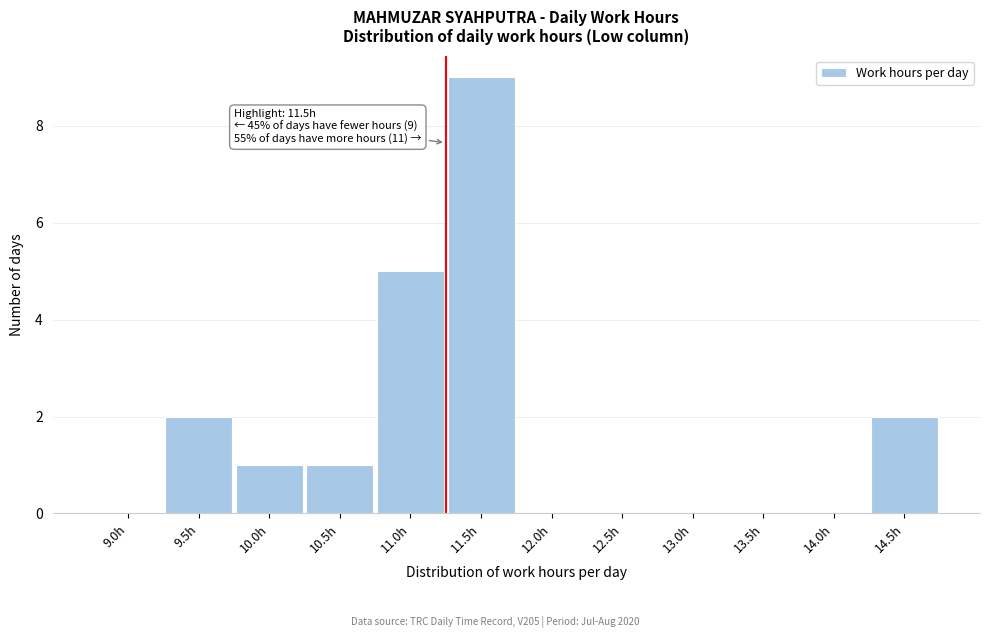

Reading right to left, extract all data points from this chart.

14.5h=2	14.0h=0	13.5h=0	13.0h=0	12.5h=0	12.0h=0	11.5h=9	11.0h=5	10.5h=1	10.0h=1	9.5h=2	9.0h=0